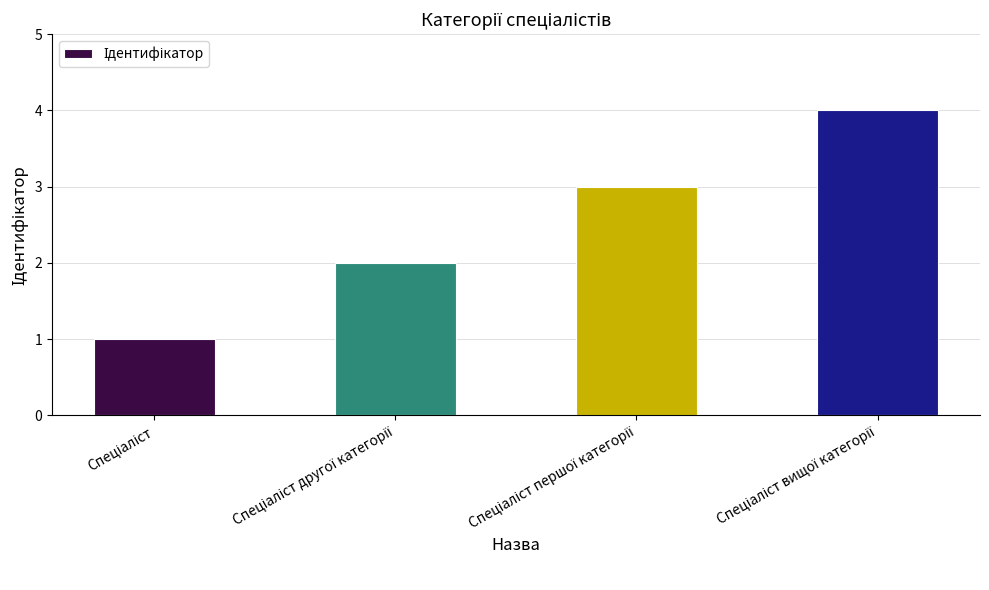

What is the sum of all values?

10